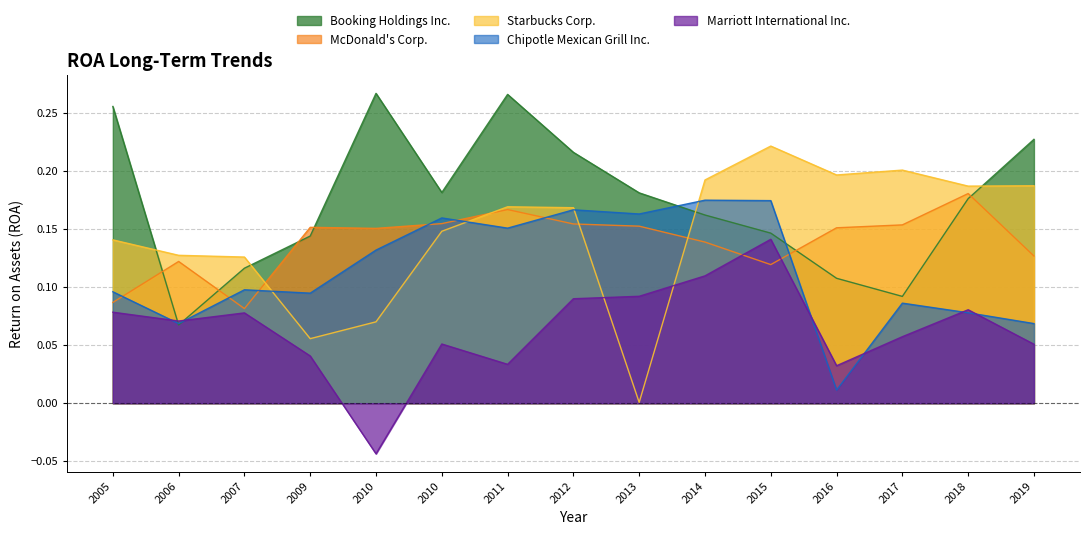

What is the label of the 9th point from the right?

2011-12-30